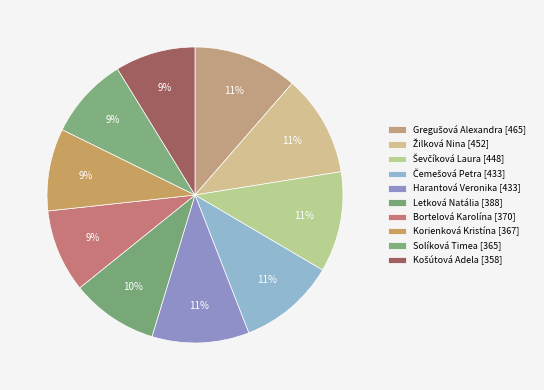

Which category has the biggest portion of the pie?

Gregušová Alexandra